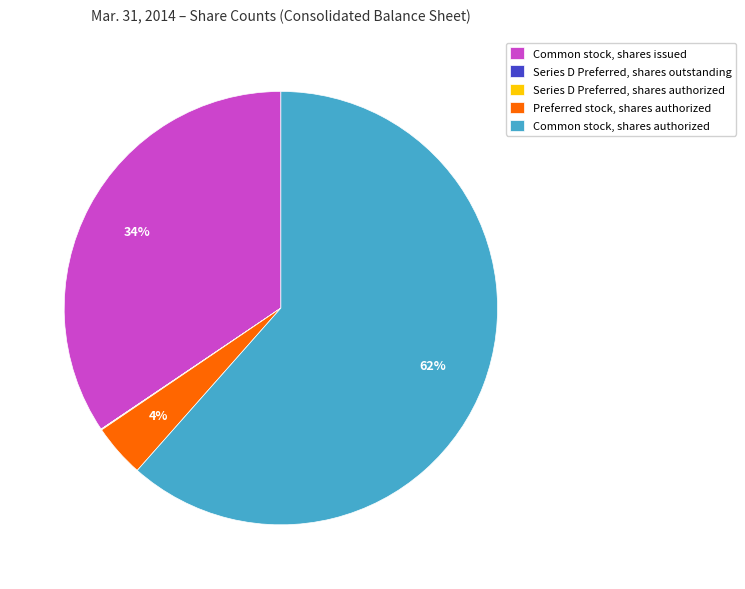

Which has a higher value, Common stock, shares issued or Preferred stock, shares authorized?

Common stock, shares issued